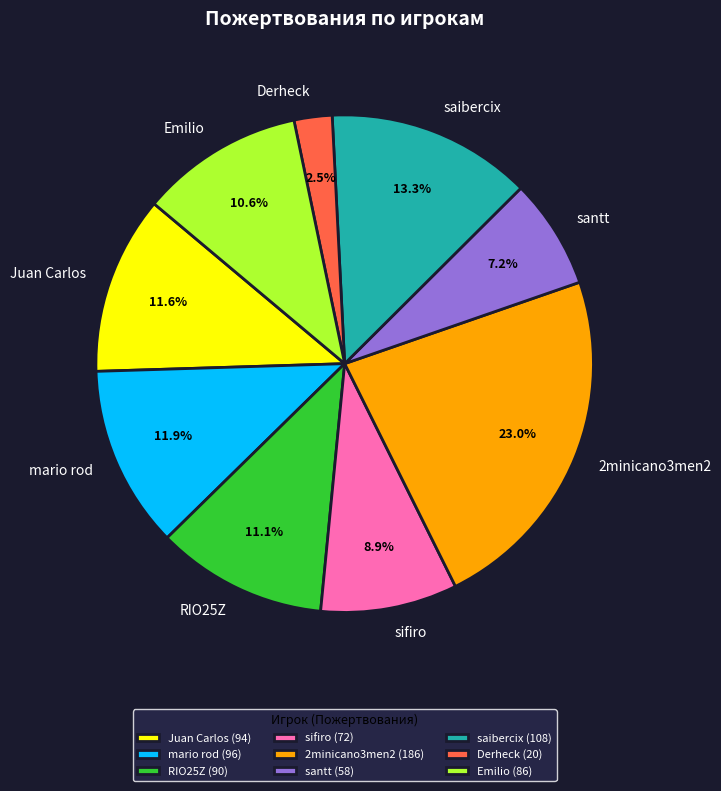

How many segments does this pie chart have?

9